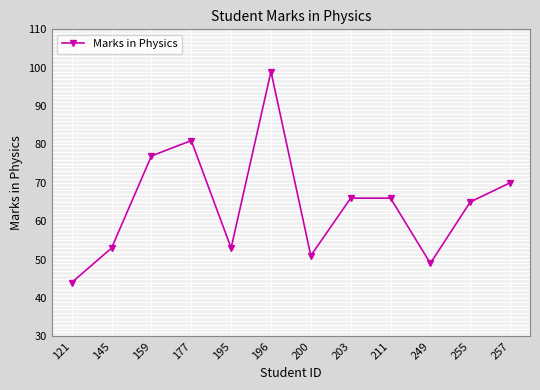

Reading left to right, what are all the values shown in this chart?

44	53	77	81	53	99	51	66	66	49	65	70